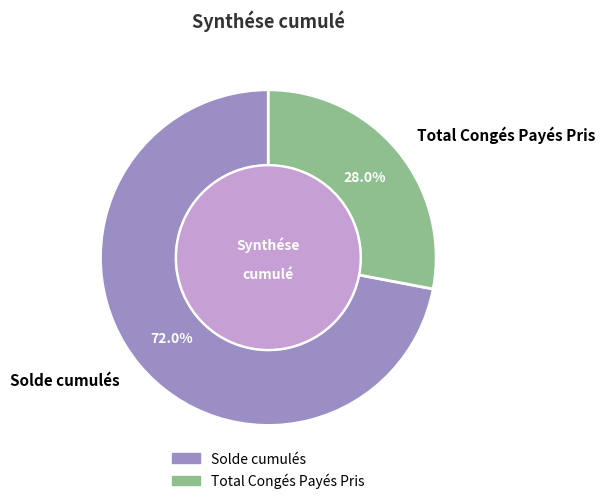

To the nearest percent, what portion does Solde cumulés represent?

72%